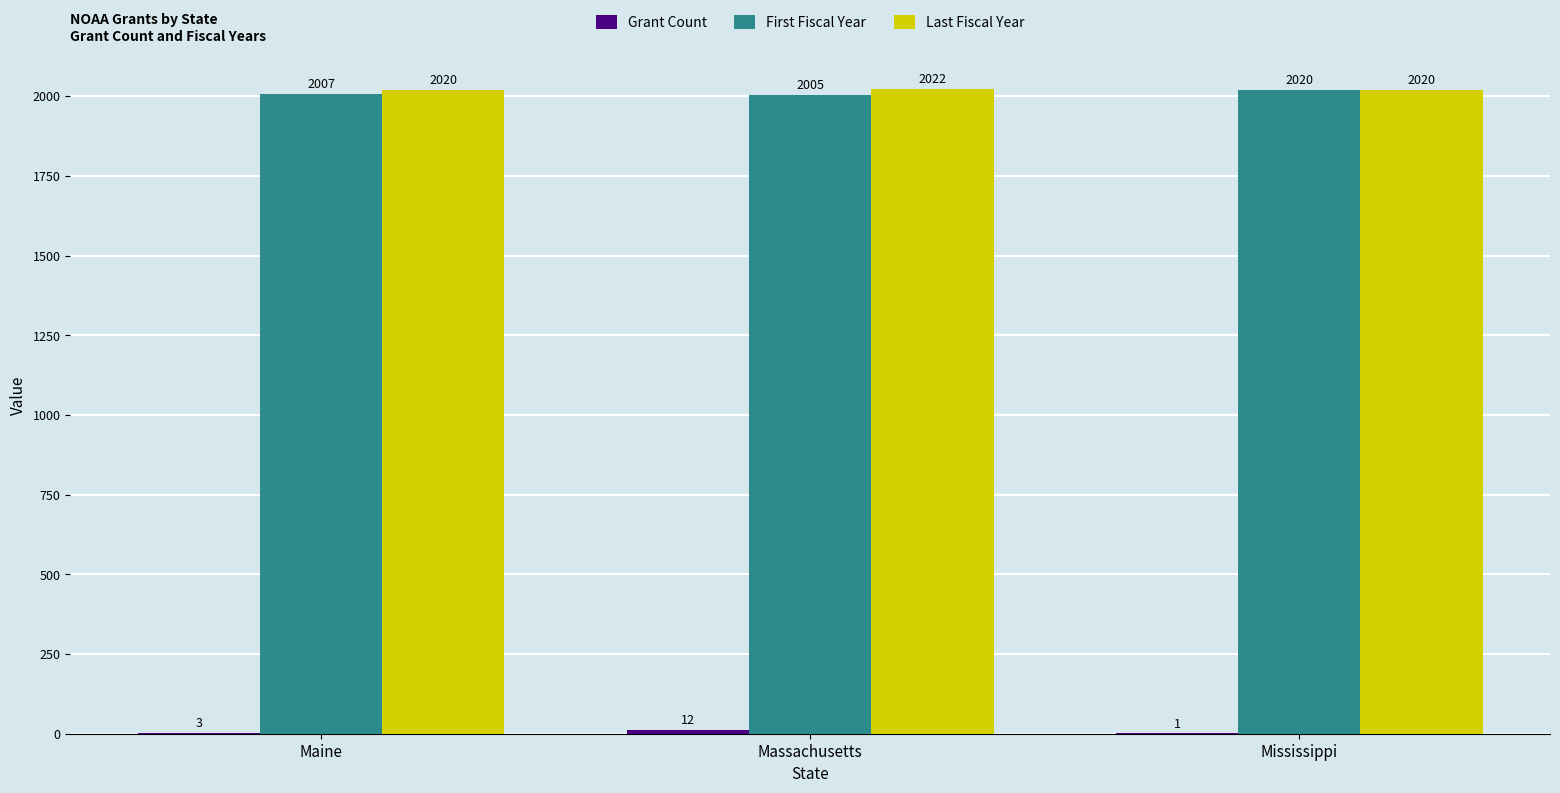

At which category does the chart reach its peak across all series?

Massachusetts